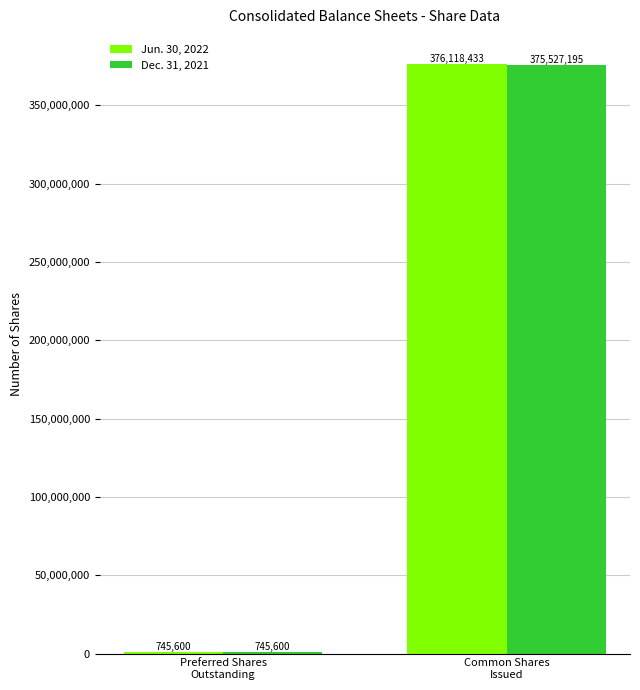

What is the sum of all Jun. 30, 2022 values?

376864033